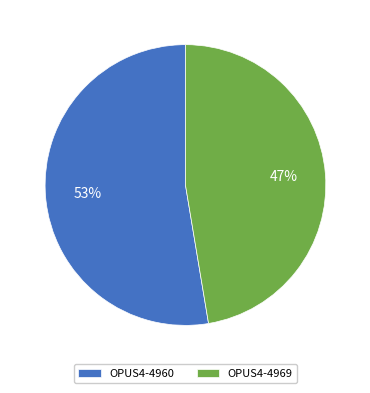

What is the ratio of the value at OPUS4-4969 to the value at OPUS4-4960?

0.9